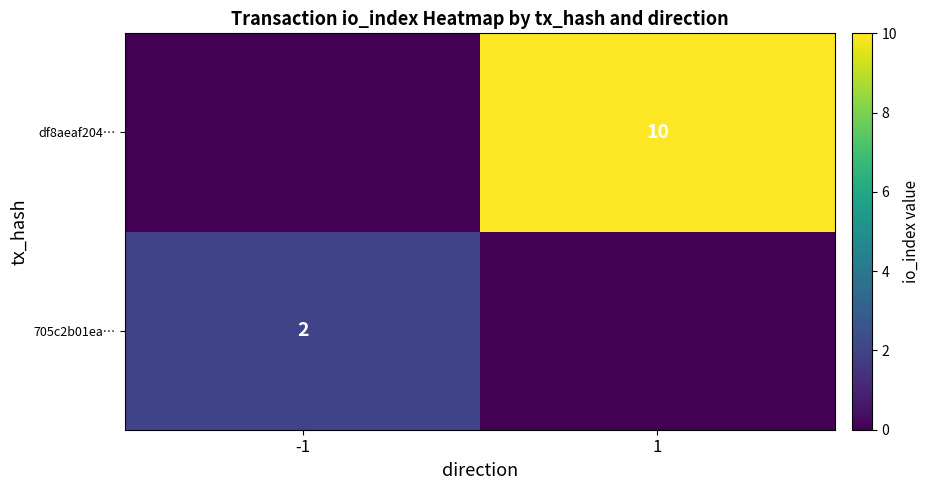

The value of df8aeaf204… at 1 is 10. True or false?

True